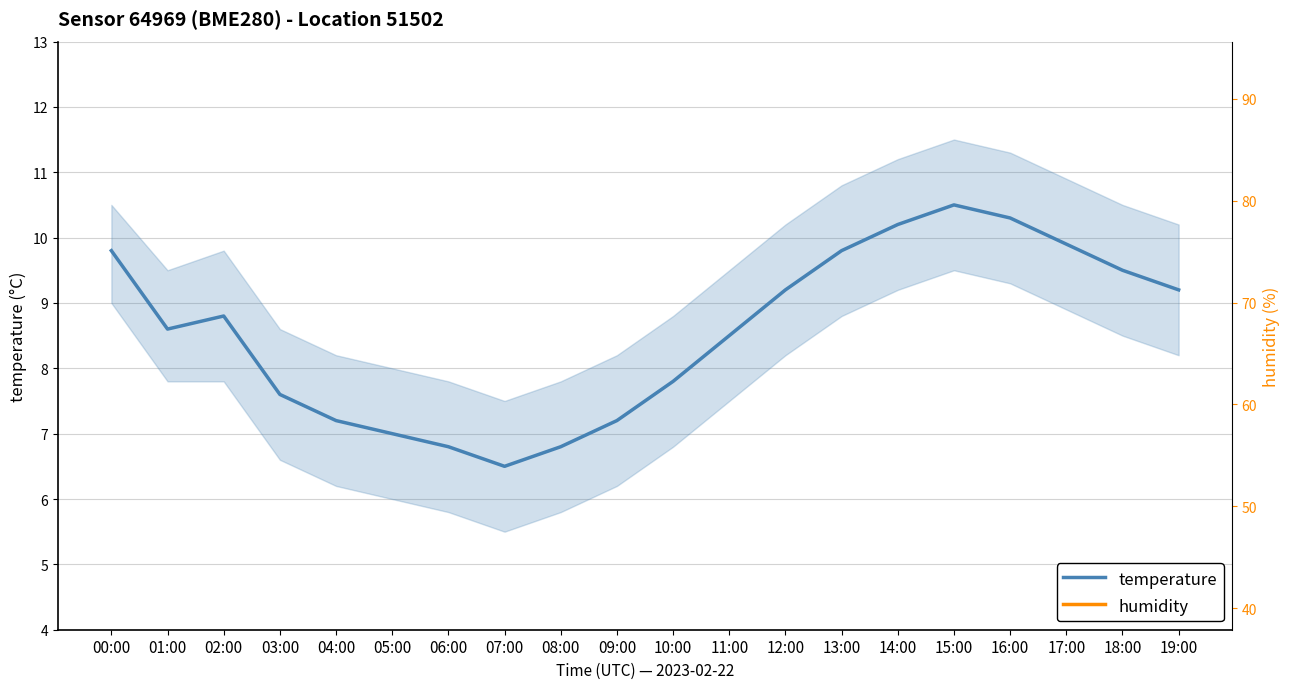

What is the total value across all series at 06:00?

63.8